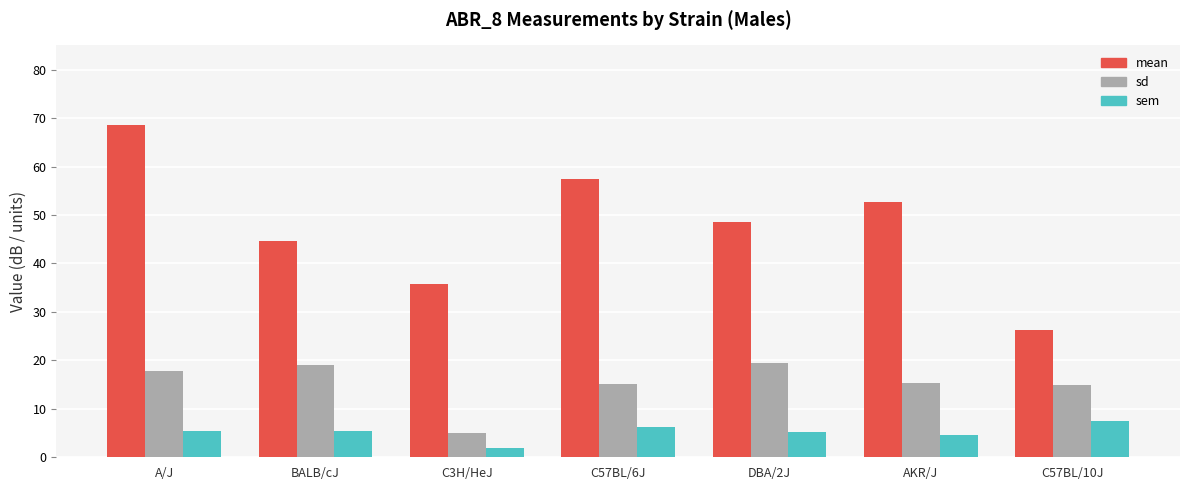

At which label is mean closest to 47?

DBA/2J